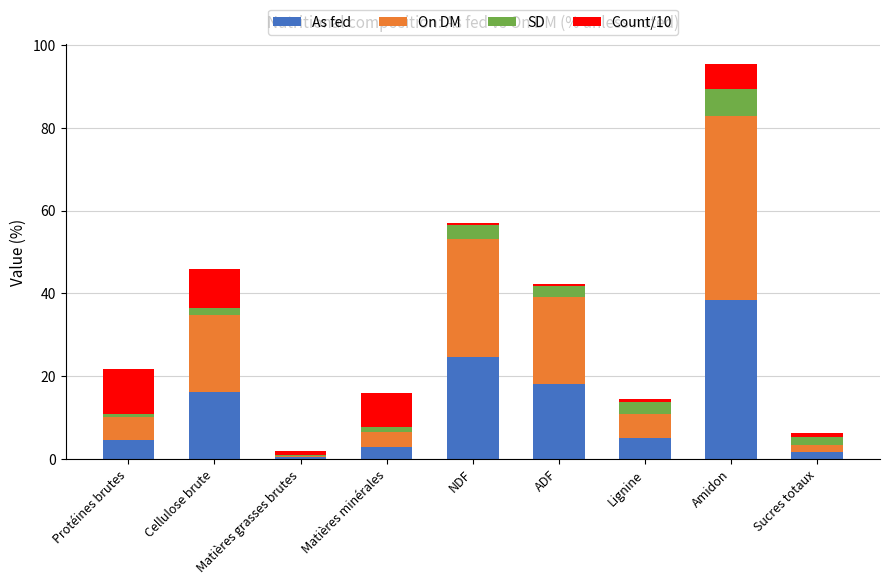

How many categories are shown in the chart?

9